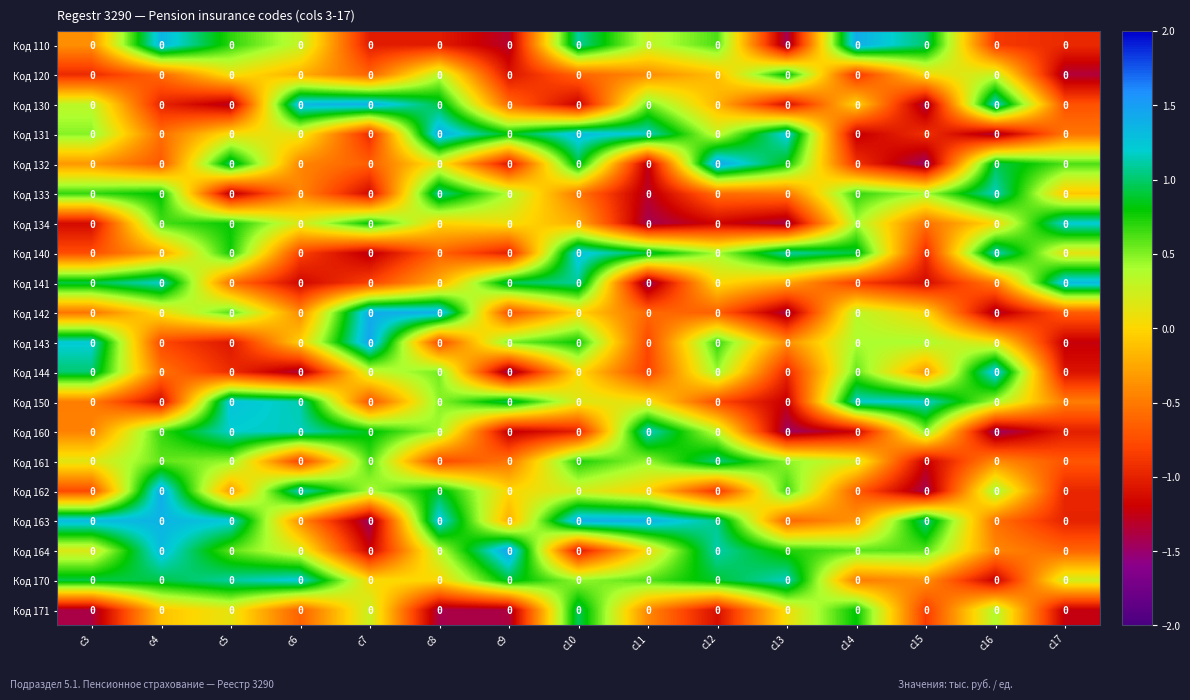

What is the difference between the maximum and minimum values in the Код 150 series?

2.5